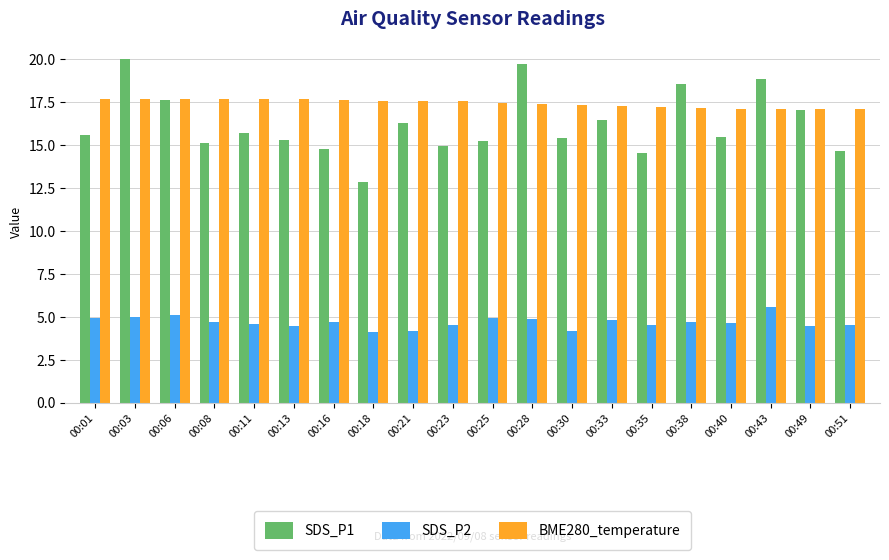

What is the highest value of the BME280_temperature series?

17.7